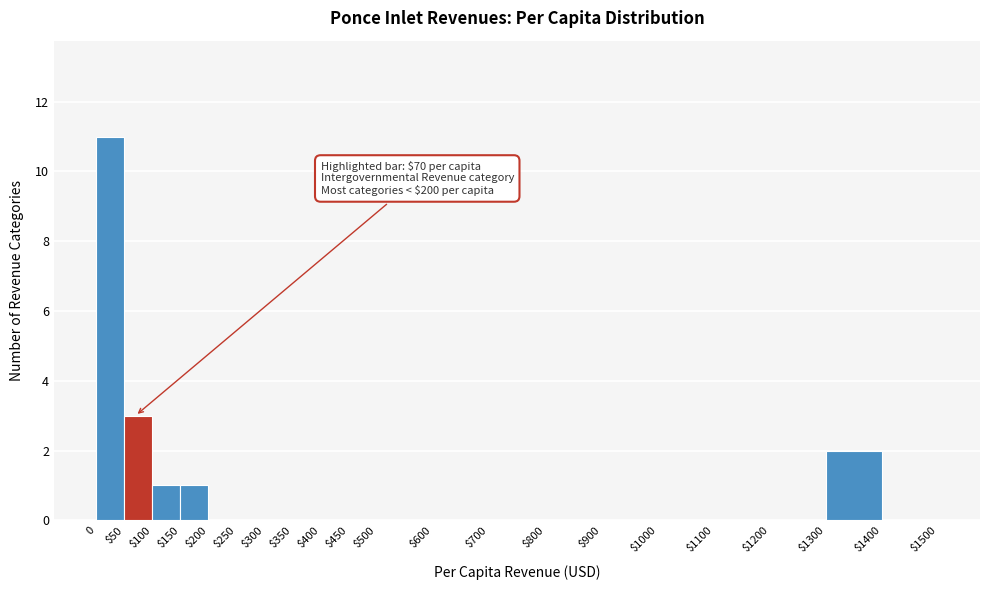

What is the change in value from 0 to $900?

-11